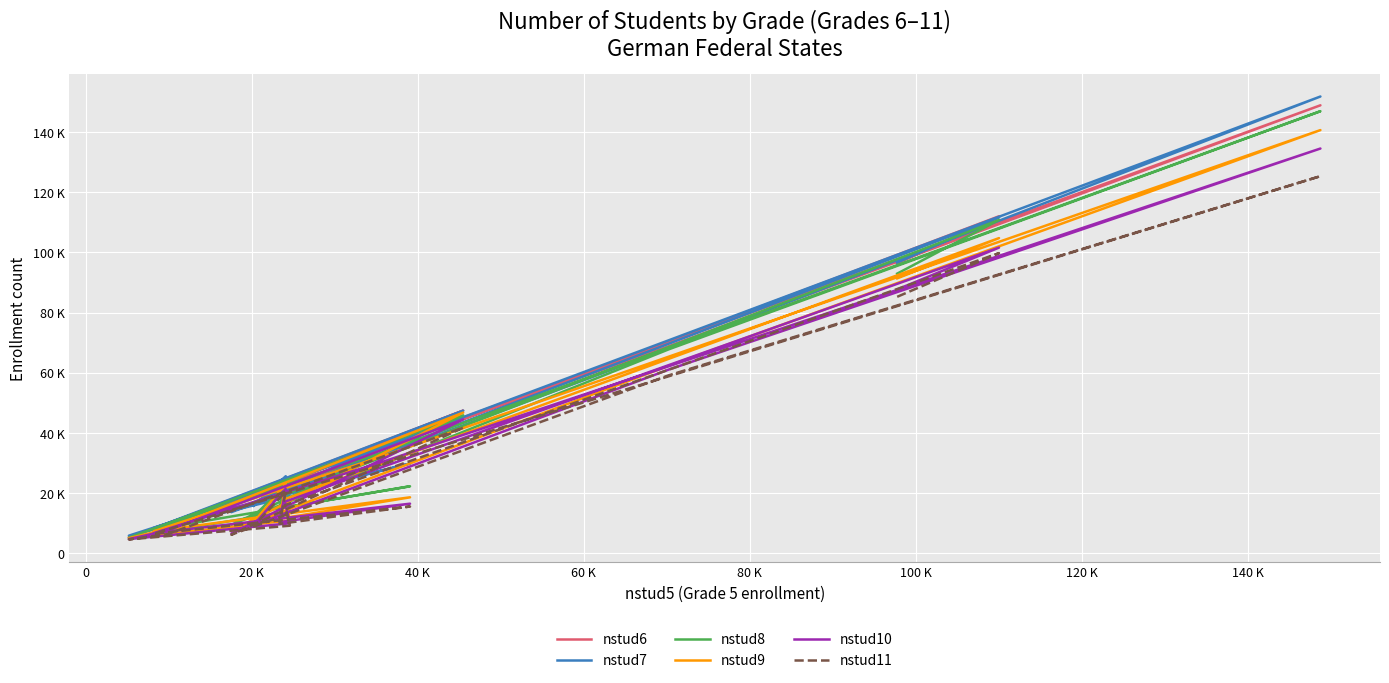

What are all the series names shown in the legend?

nstud6, nstud7, nstud8, nstud9, nstud10, nstud11